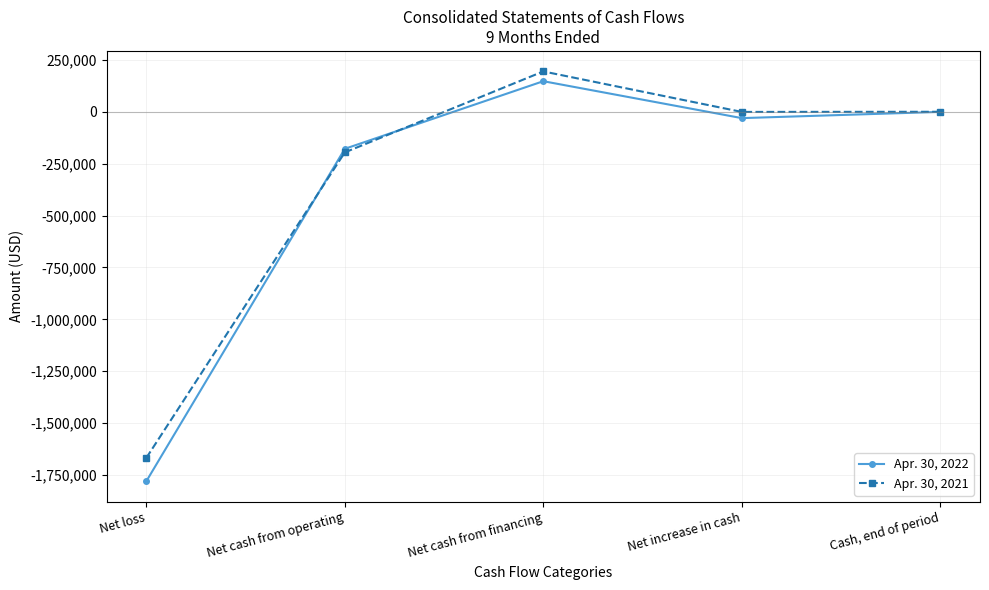

What position from the right is Net loss?

5